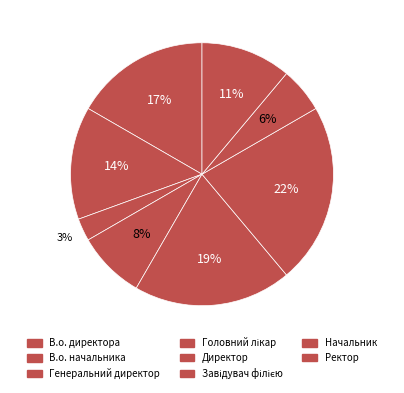

What percentage do Начальник and Генеральний директор together represent?

8.3%